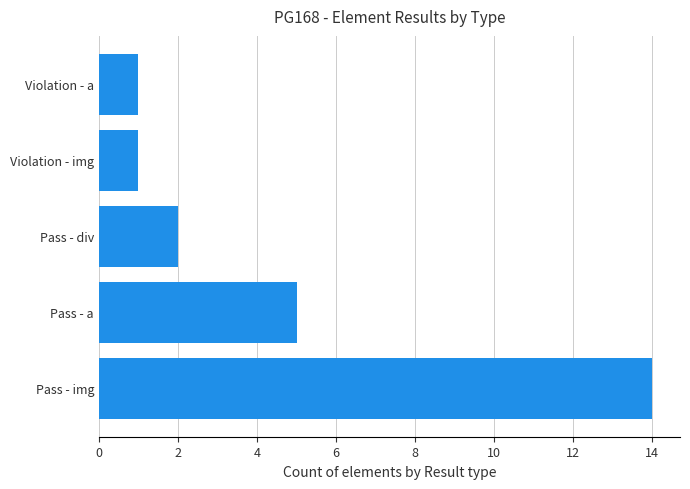

What is the change in value from Pass - img to Violation - a?

-13